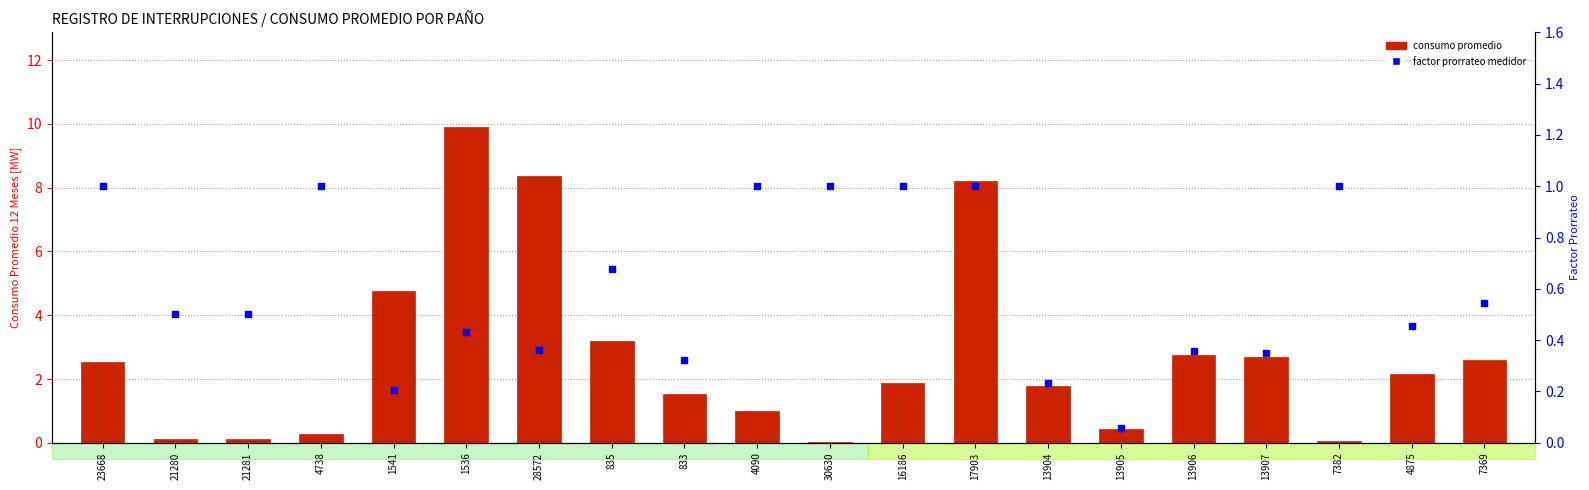

Which series reaches the maximum Y coordinate?

consumo promedio